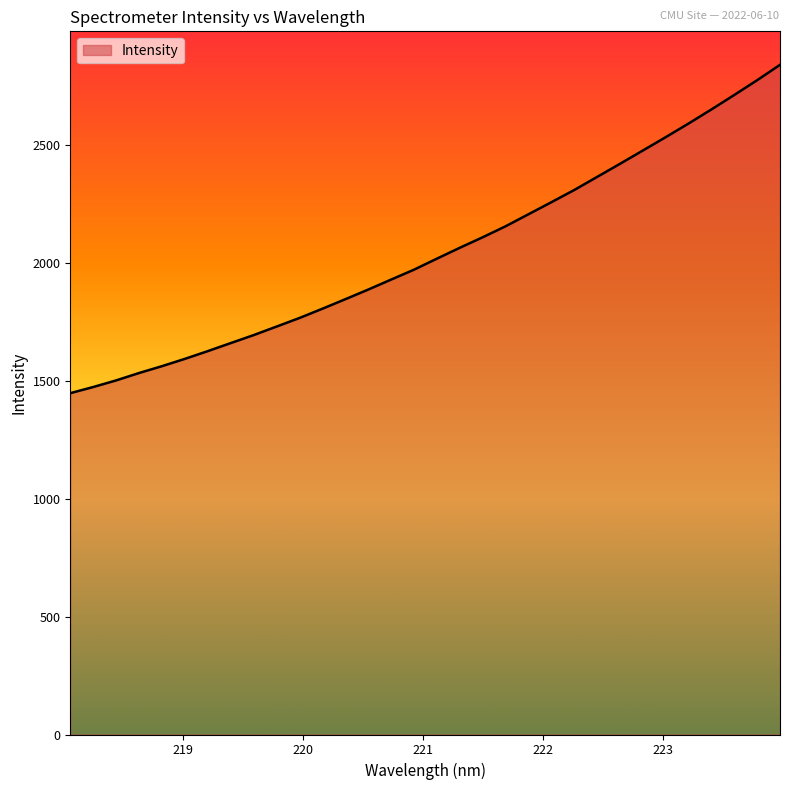

What is the difference between the second highest and second lowest values?

1301.0